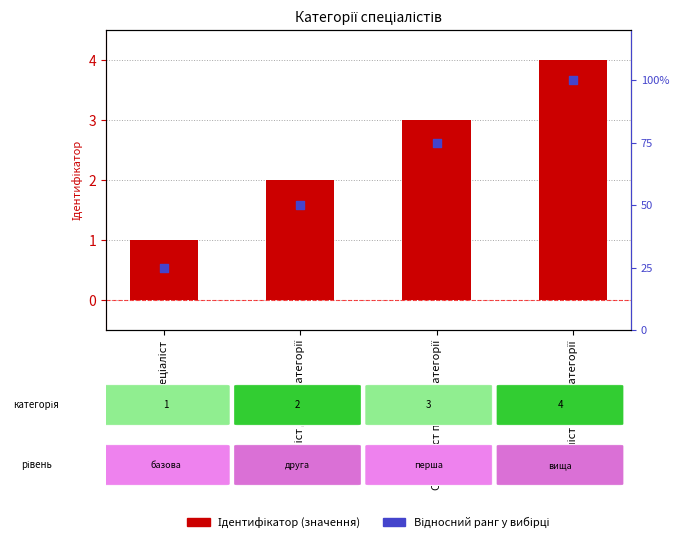

Which series reaches the maximum Y coordinate?

Ідентифікатор (log10 ratio)